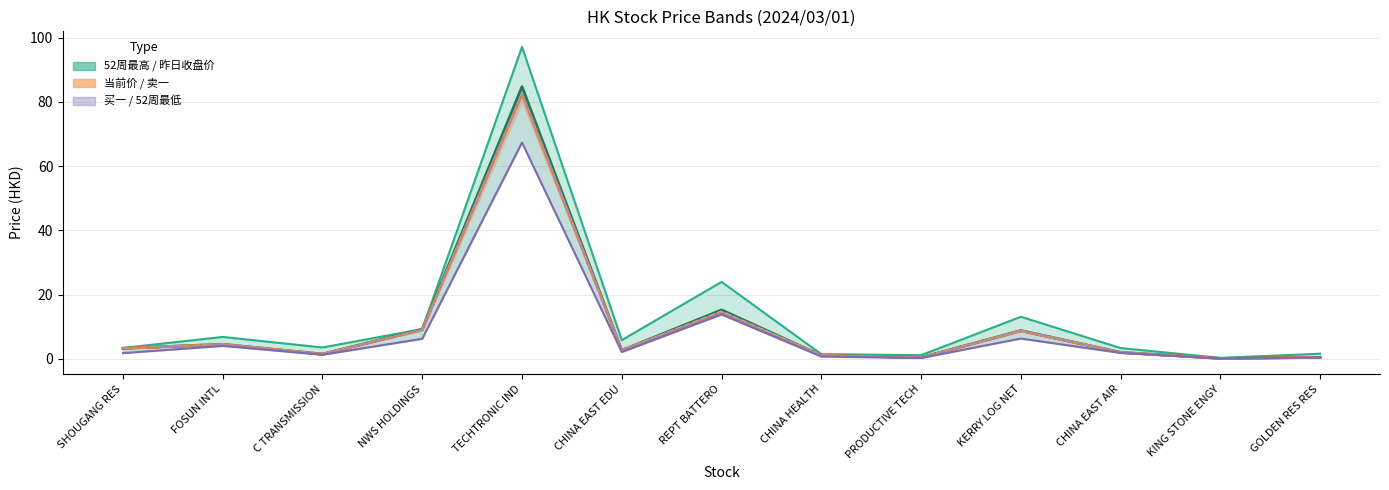

What is the total value across all series at TECHTRONIC IND?

496.8